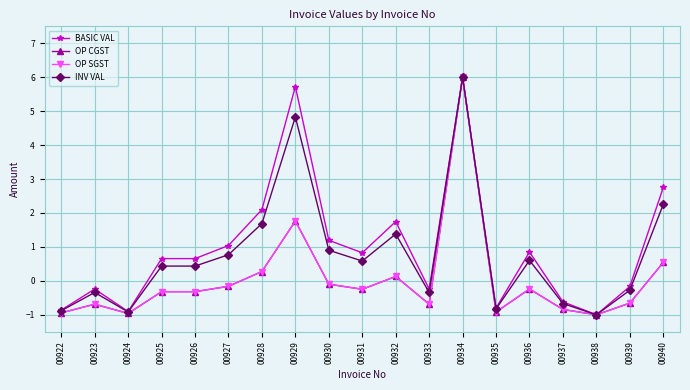

Is the value of INV VAL at 00926 greater than the value of OP SGST at 00924?

Yes